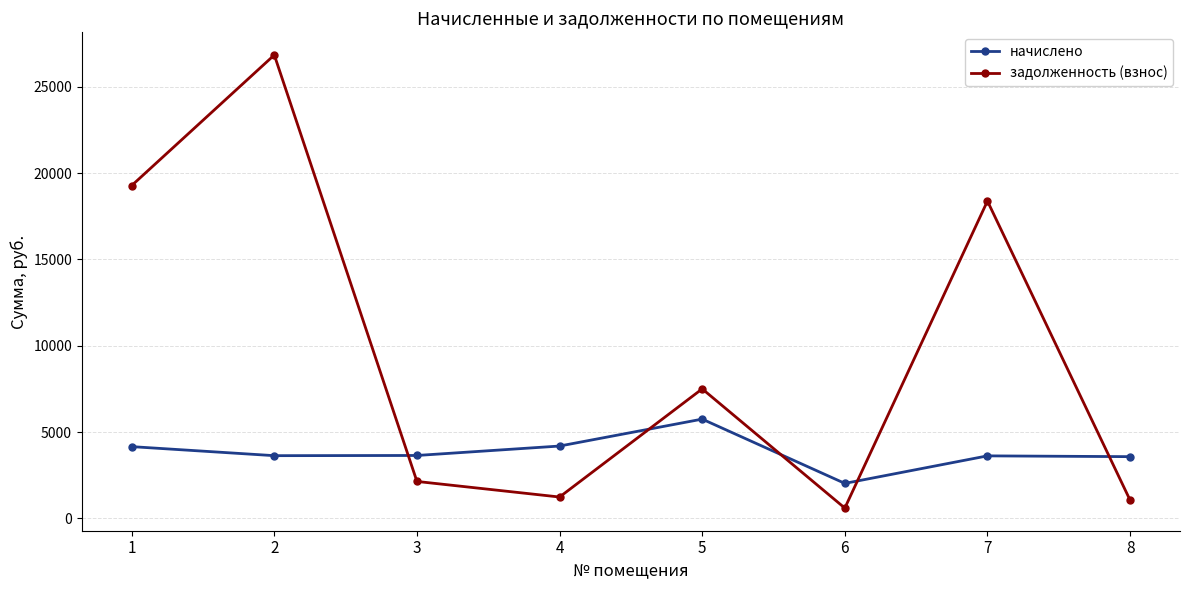

What is the value of the начислено point at the 8th from the left?

3575.9